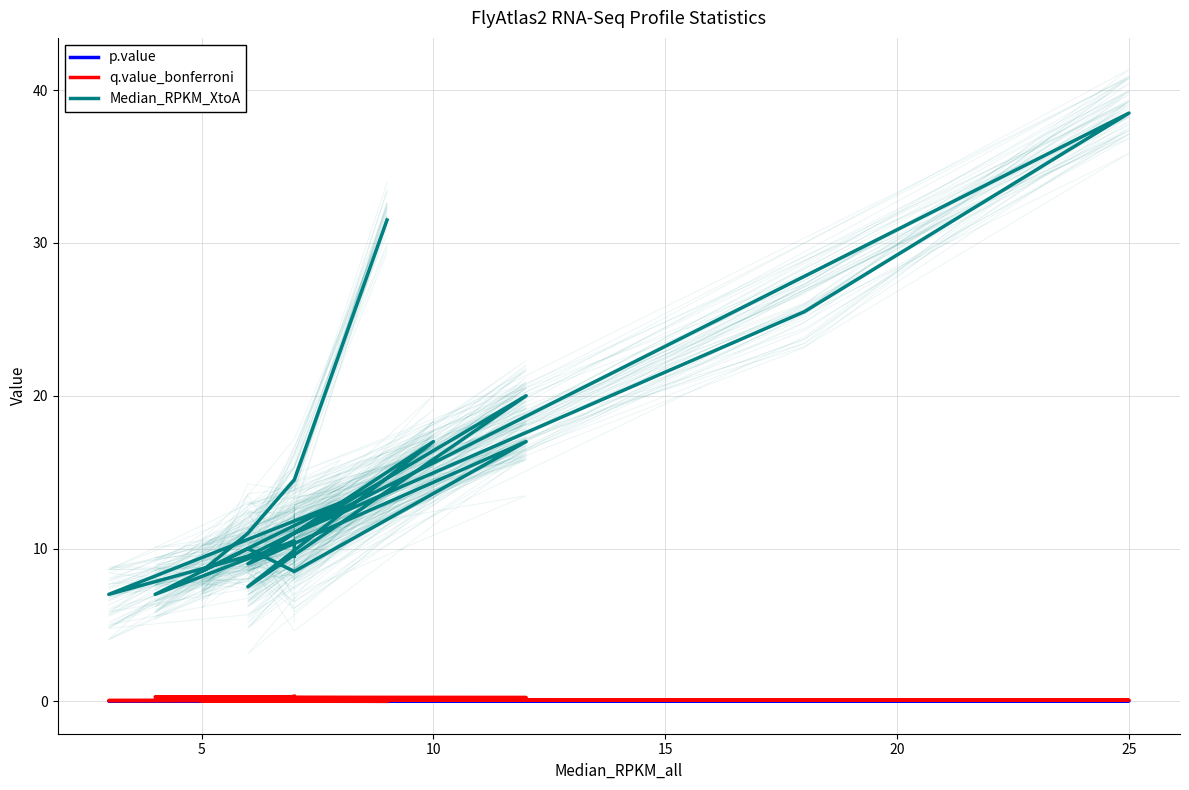

Is the value of q.value_bonferroni at 16 greater than the value of Median_RPKM_XtoA at 14?

No